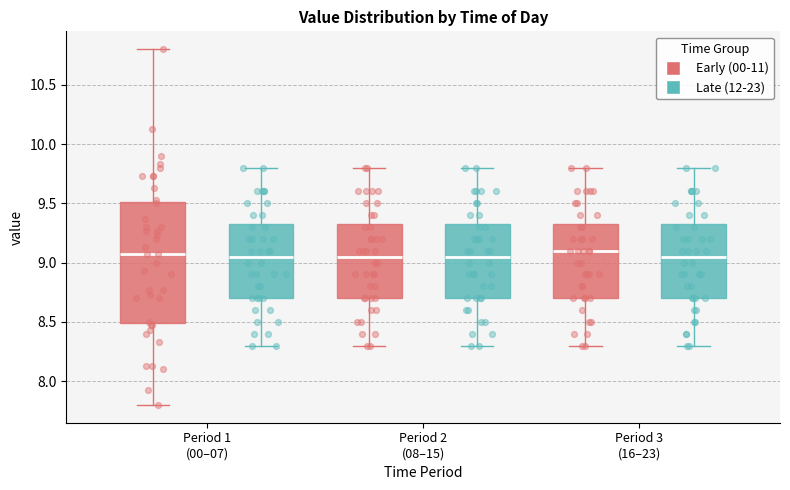

Reading left to right, read every box against the y-axis: the position of its median line, the range the box covers, and the ends of its whiskers. The values are not printed on the chart, so give them approximately, as read against the axis.

Period 1 (00–07) (Early (00-11)): median 9.05, box 8.50 to 9.50, whiskers 7.80 to 10.80
Period 1 (00–07) (Late (12-23)): median 9.05, box 8.70 to 9.35, whiskers 8.30 to 9.80
Period 2 (08–15) (Early (00-11)): median 9.05, box 8.70 to 9.35, whiskers 8.30 to 9.80
Period 2 (08–15) (Late (12-23)): median 9.05, box 8.70 to 9.35, whiskers 8.30 to 9.80
Period 3 (16–23) (Early (00-11)): median 9.10, box 8.70 to 9.35, whiskers 8.30 to 9.80
Period 3 (16–23) (Late (12-23)): median 9.05, box 8.70 to 9.35, whiskers 8.30 to 9.80